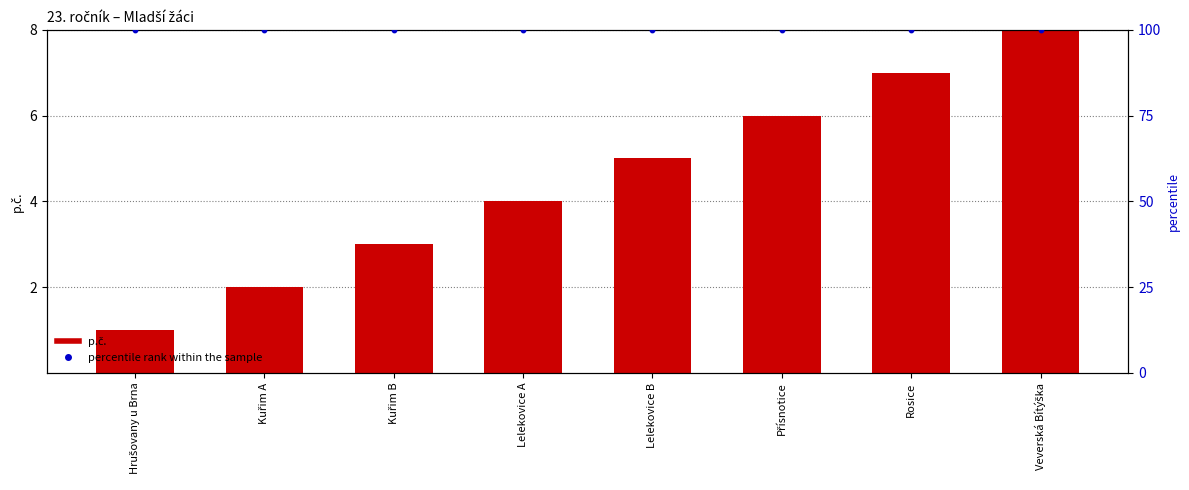

Which series has the largest total across all categories?

percentile rank within the sample